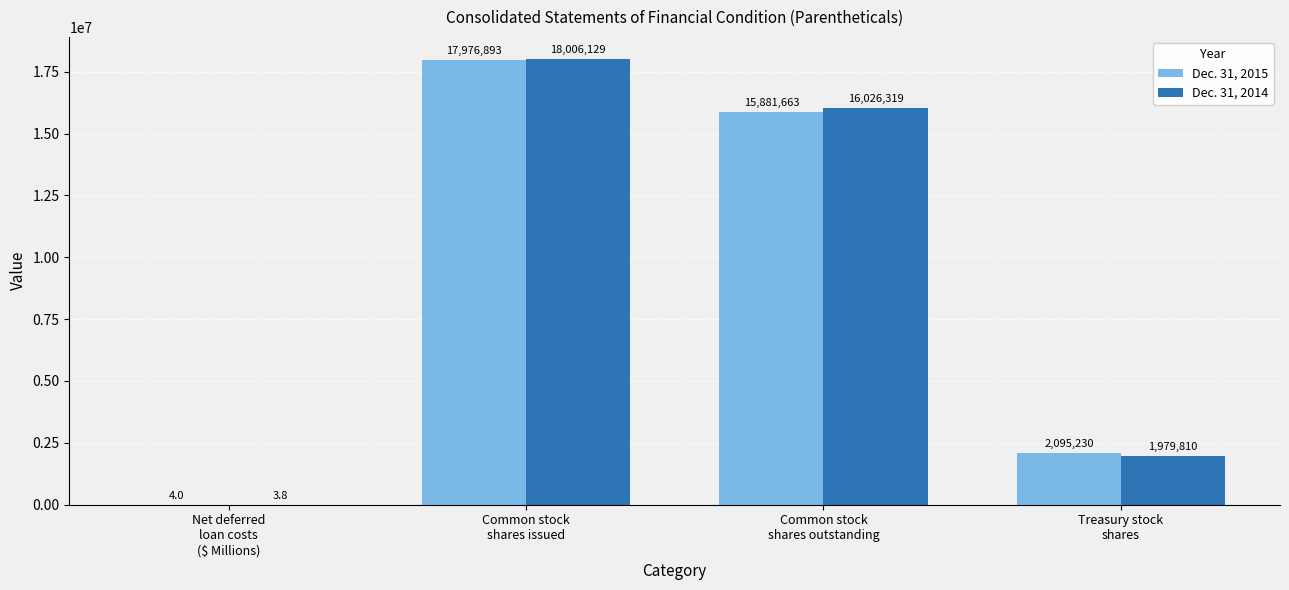

What is the sum of all Dec. 31, 2015 values?

35953790.0